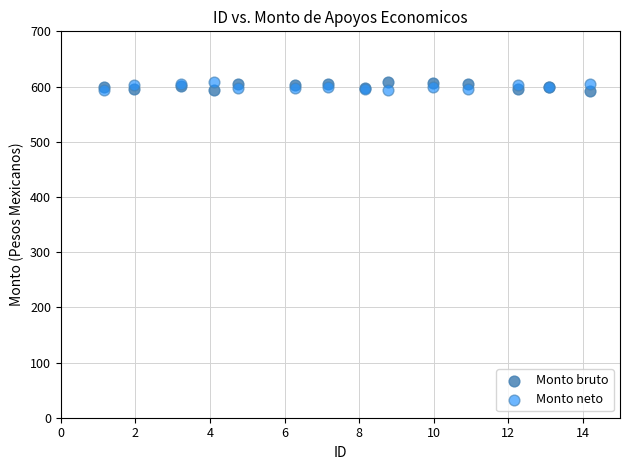

What is the X range (max minus min) for the scatter plot?

13.0